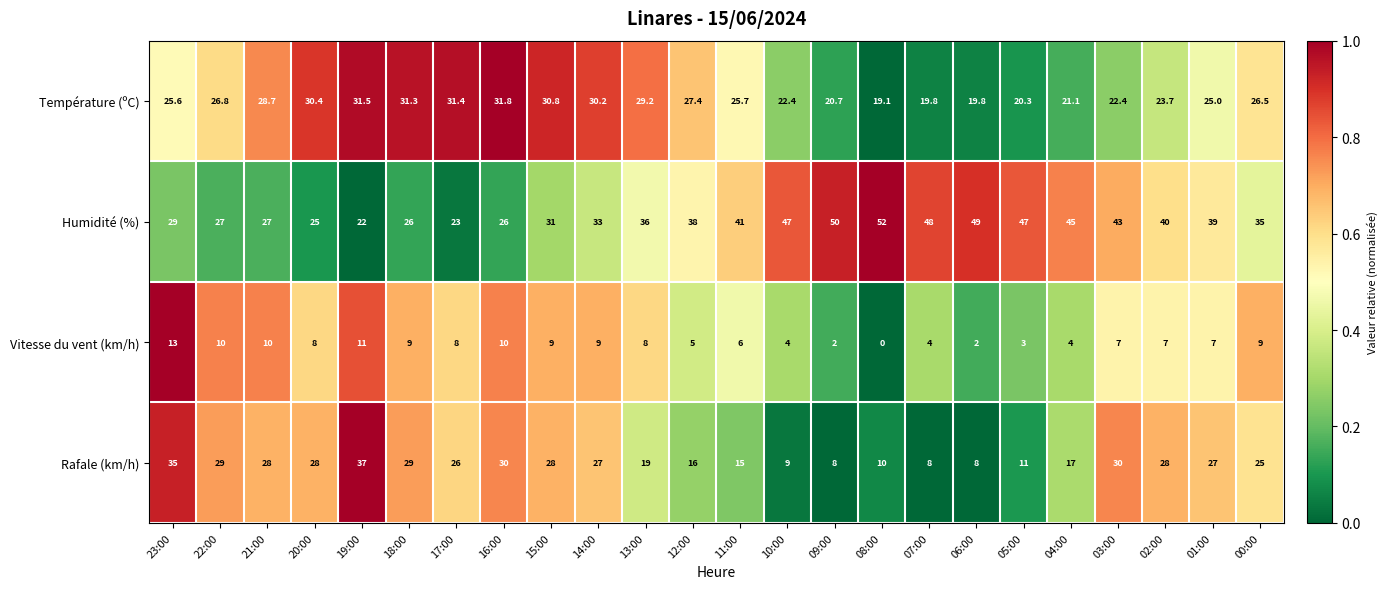

What is the maximum value shown in the chart?

52.0